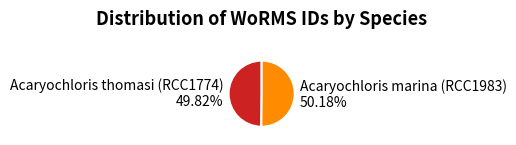

Is there a majority slice in this chart?

Yes